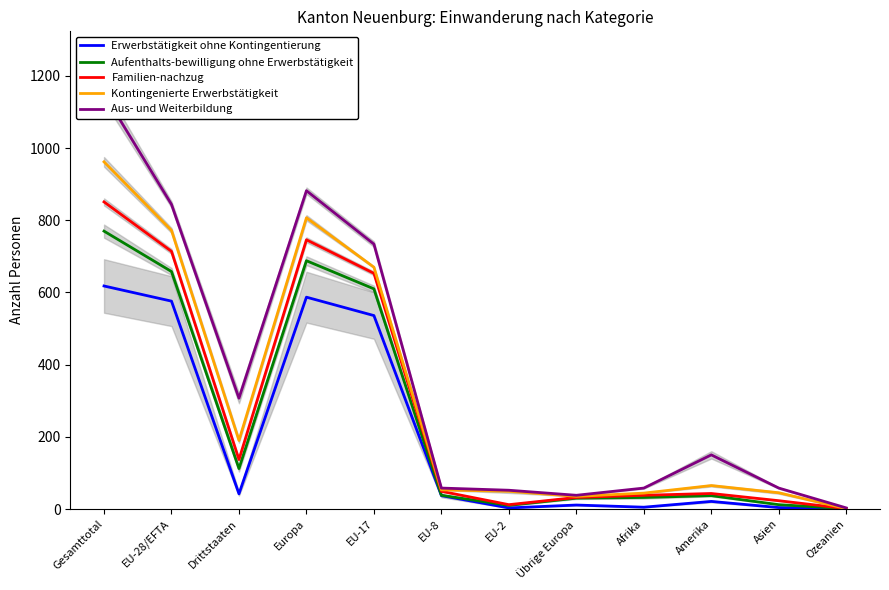

What is the difference between the maximum and minimum values in the Aus- und Weiterbildung series?

1148